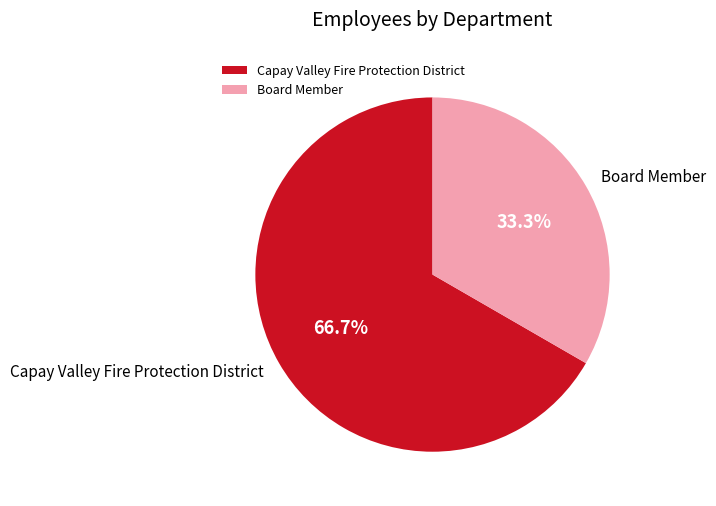

Which category has the biggest portion of the pie?

Capay Valley Fire Protection District